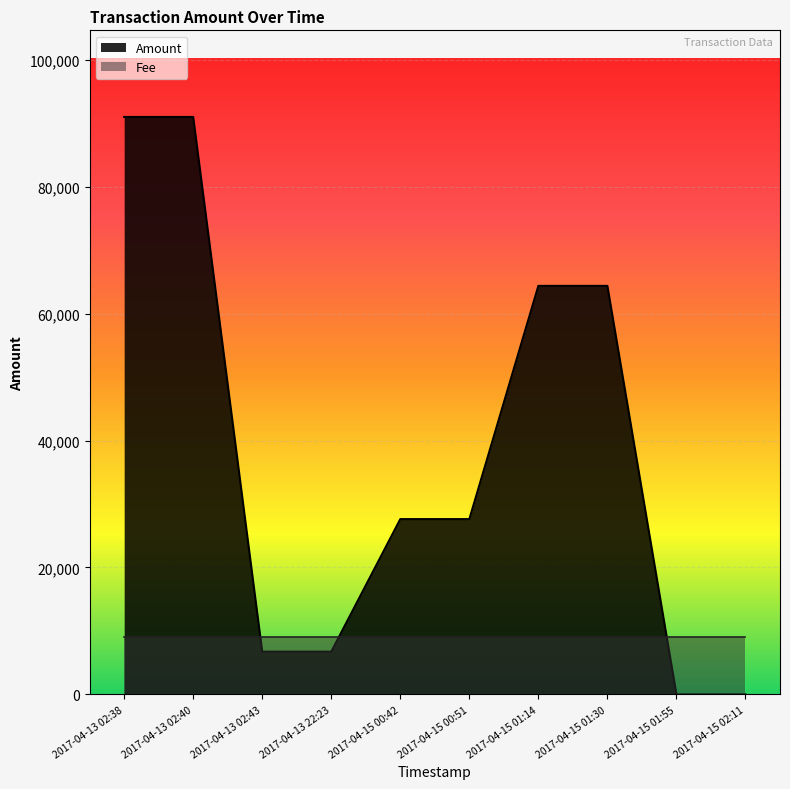

The value at 2017-04-15 01:30 is 64374.1. True or false?

True